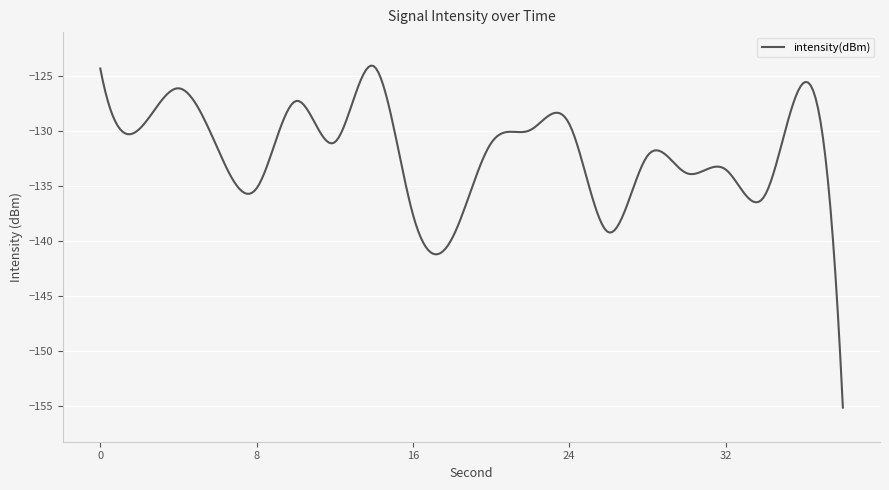

Count the number of data series in this chart.

1